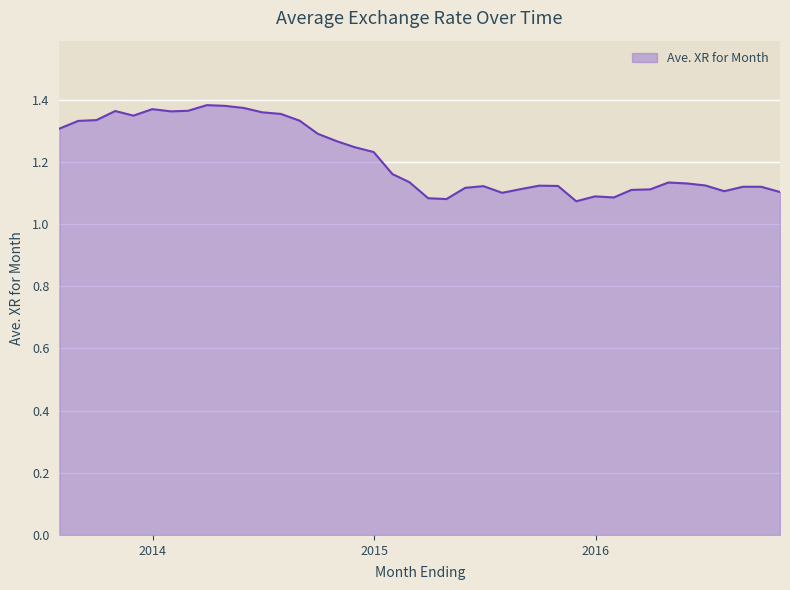

Count the values in the range 1 to 2.

40